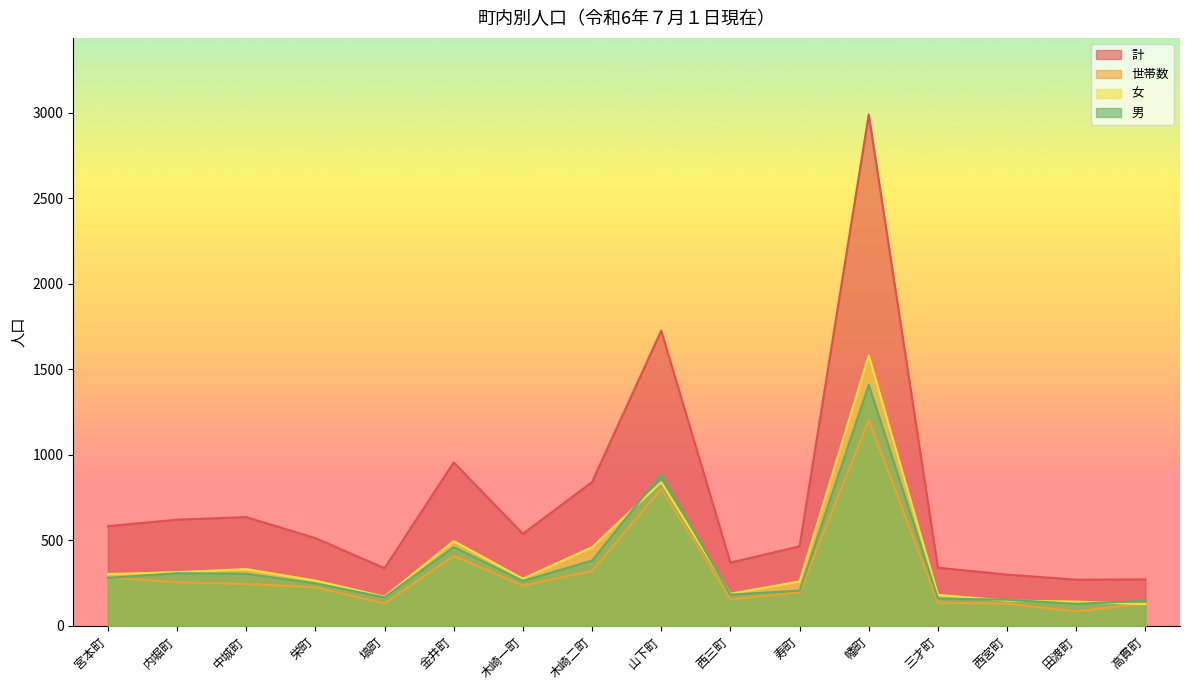

What is the spread (max minus min) of values at 塙町?

206